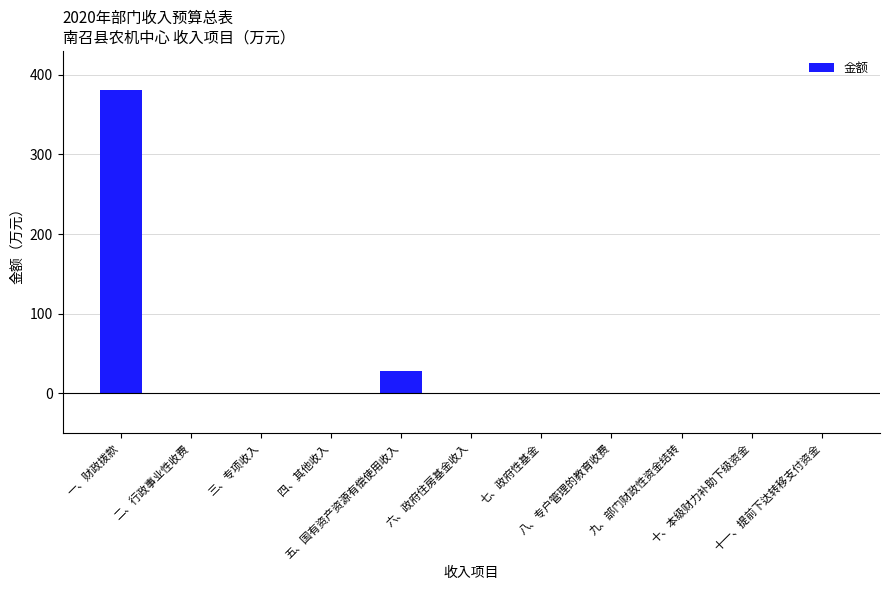

The value at 十、本级财力补助下级资金 is 0.0. True or false?

True